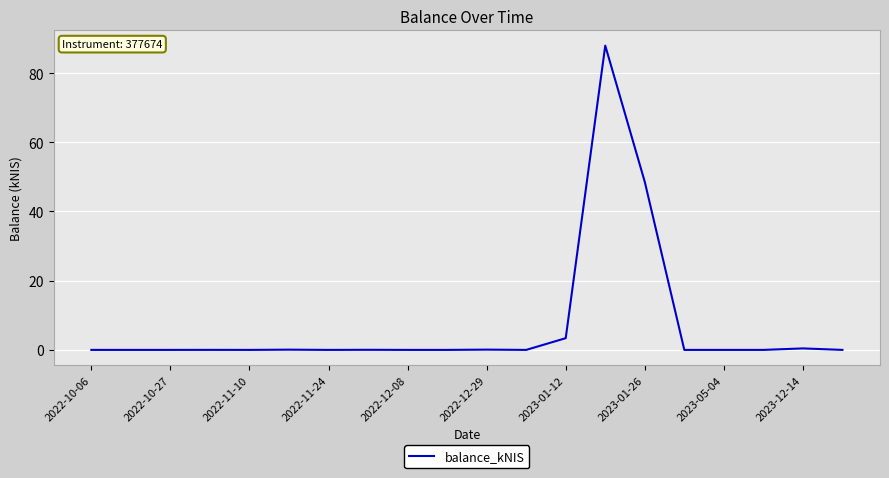

What is the difference between the maximum and minimum values?

87.9